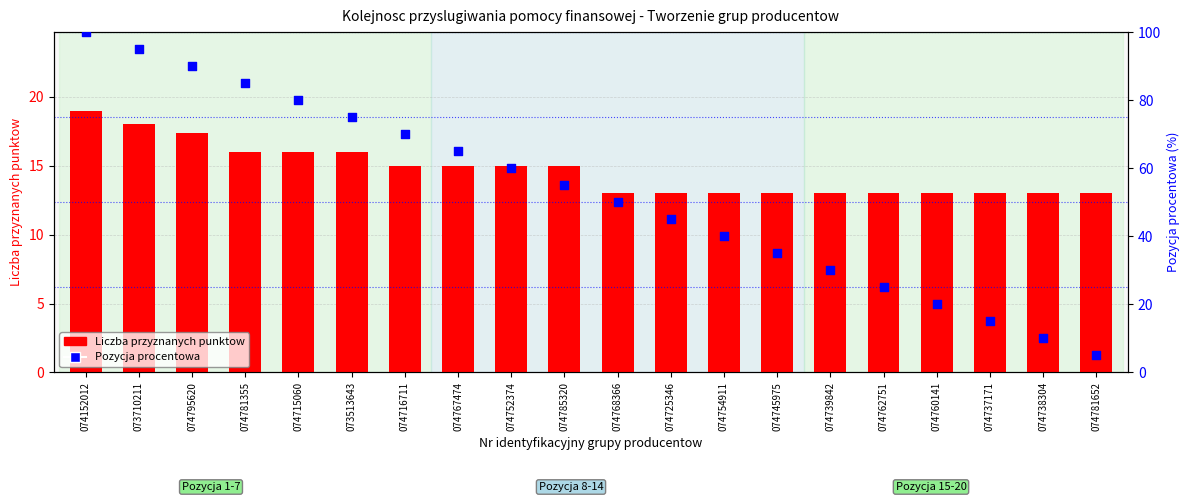

At how many categories does at least one series exceed 50?

10